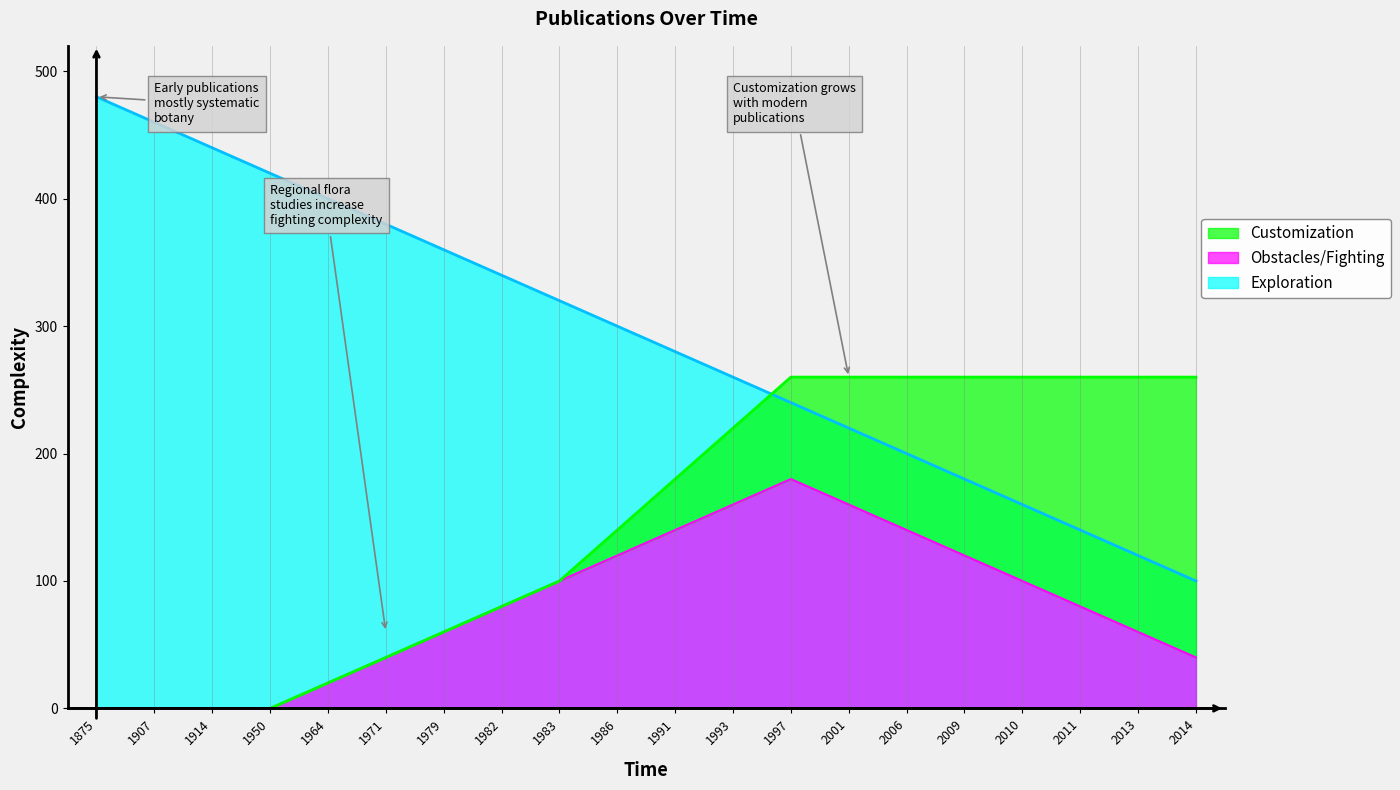

Which category has the highest value in the Exploration series?

1875